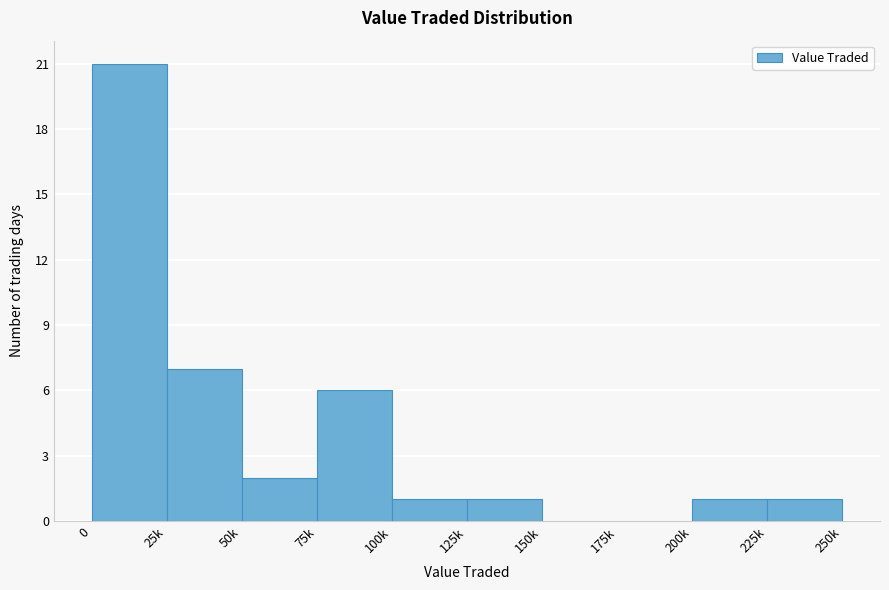

Reading left to right, transcribe all the data shown in this chart.

0=21	25k=7	50k=2	75k=6	100k=1	125k=1	150k=0	175k=0	200k=1	225k=1